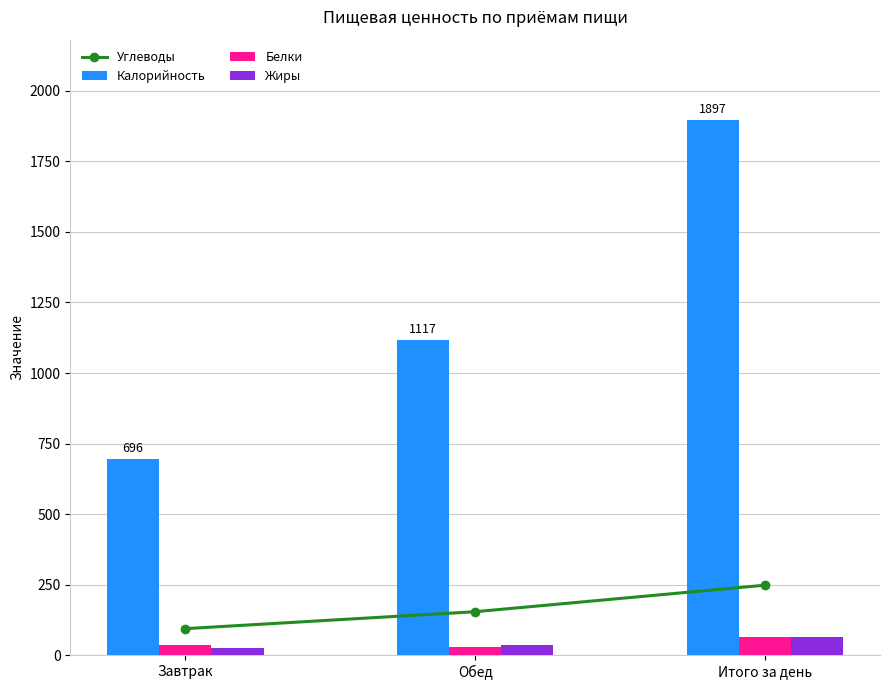

What is the difference between the highest and lowest values at Обед?

1089